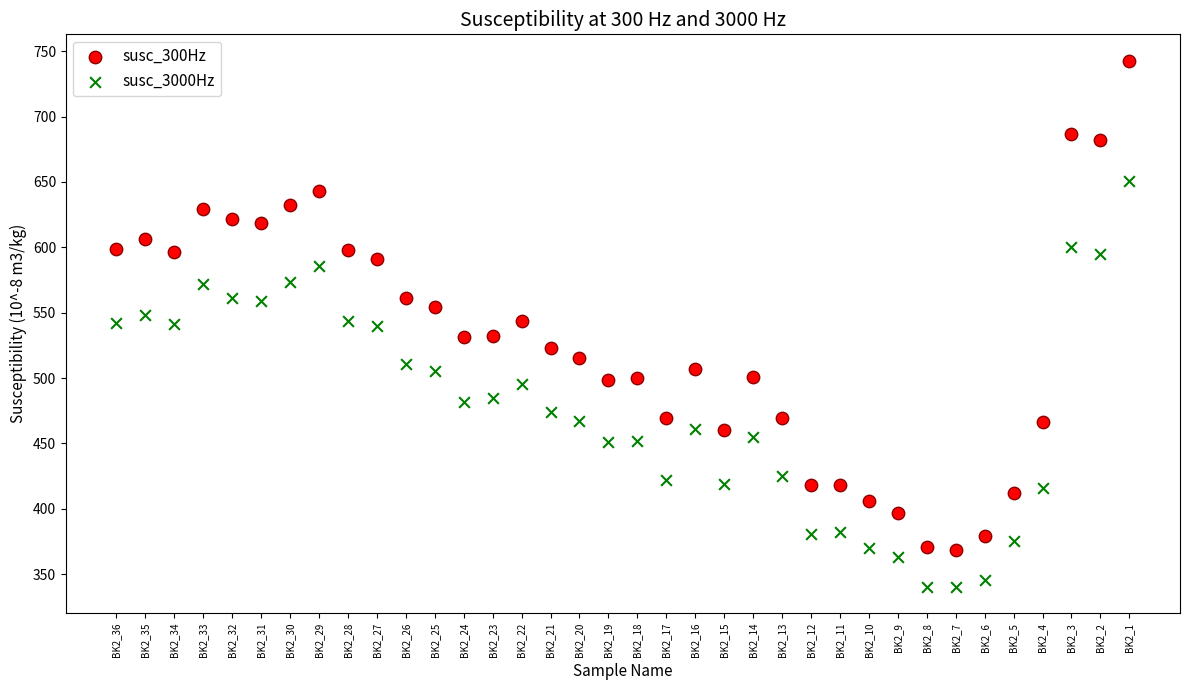

Which series reaches the minimum Y coordinate?

susc_3000Hz